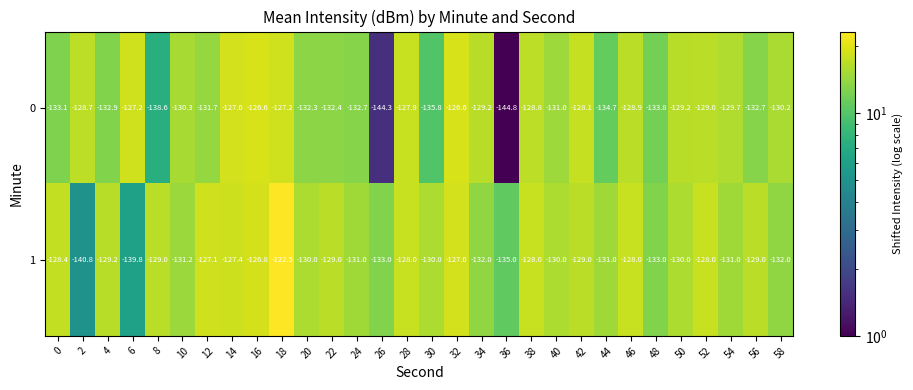

What is the sum of all 1 values?

-3906.2